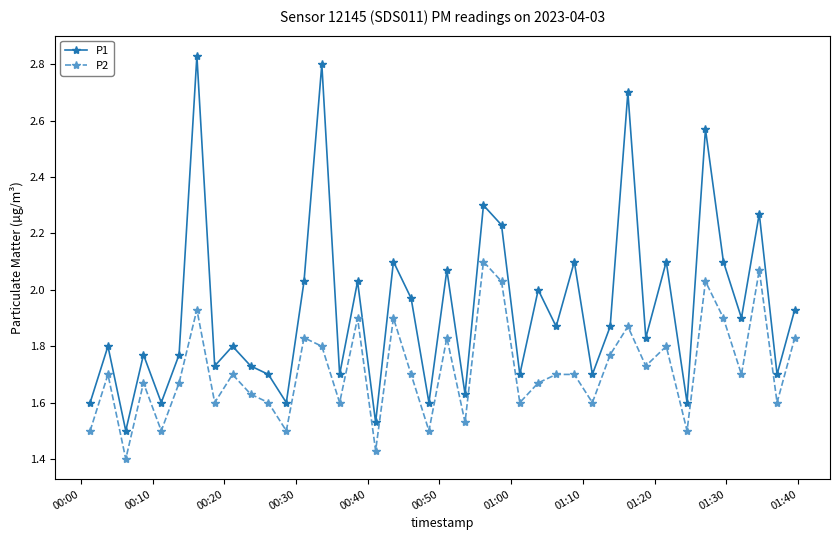

What is the difference between the maximum and second lowest values in the P1 series?

1.3